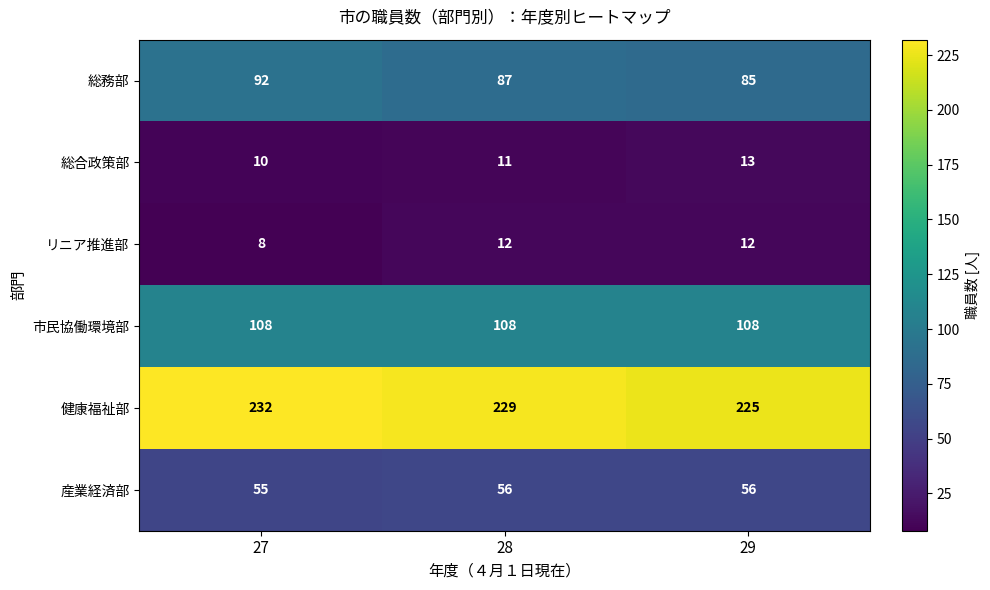

At which category is the sum across all series the highest?

27